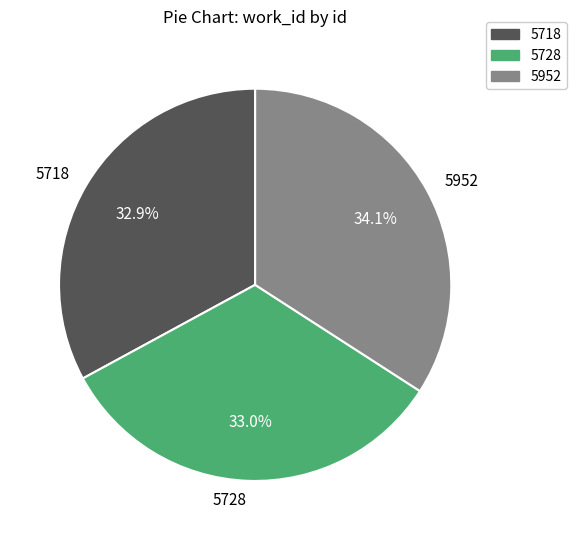

What is the largest slice in the pie chart?

5952